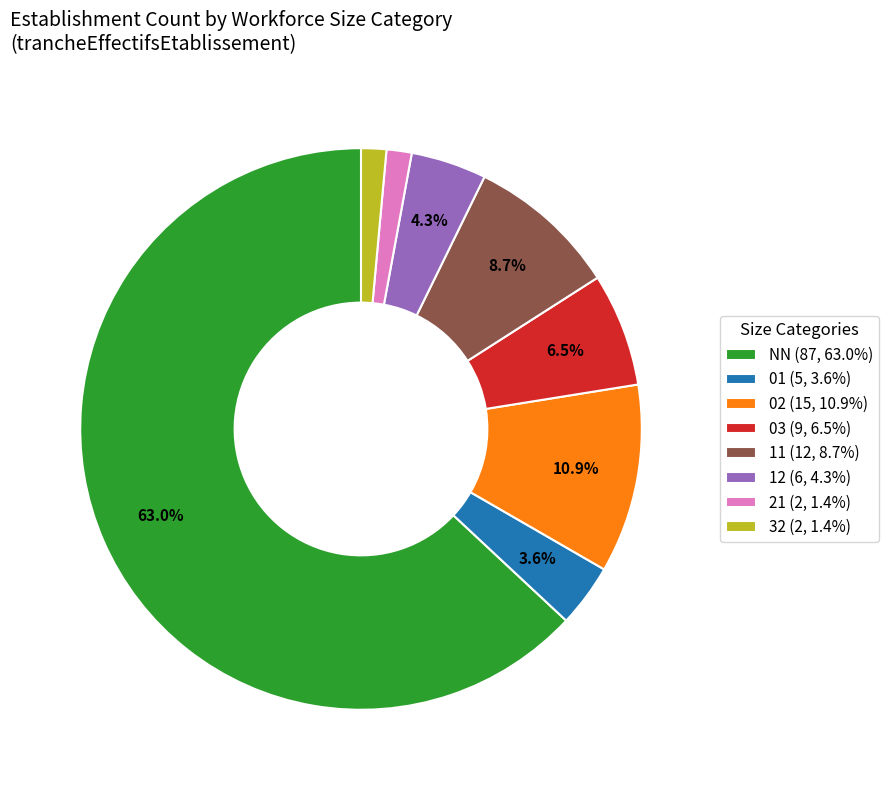

To the nearest percent, what portion does 21 represent?

1%